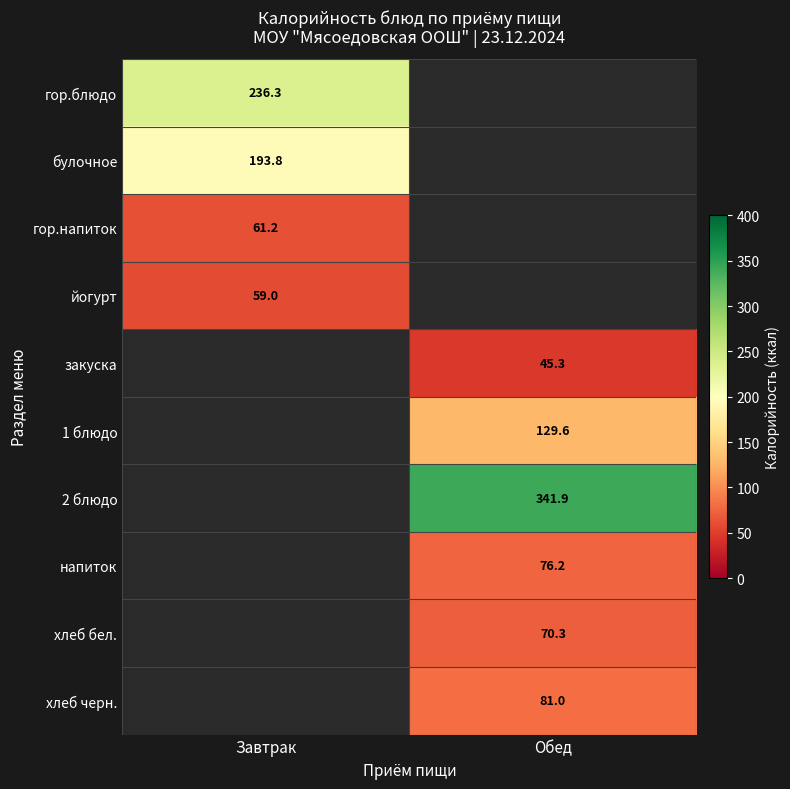

Where does the 2 блюдо series first go above 341?

Обед